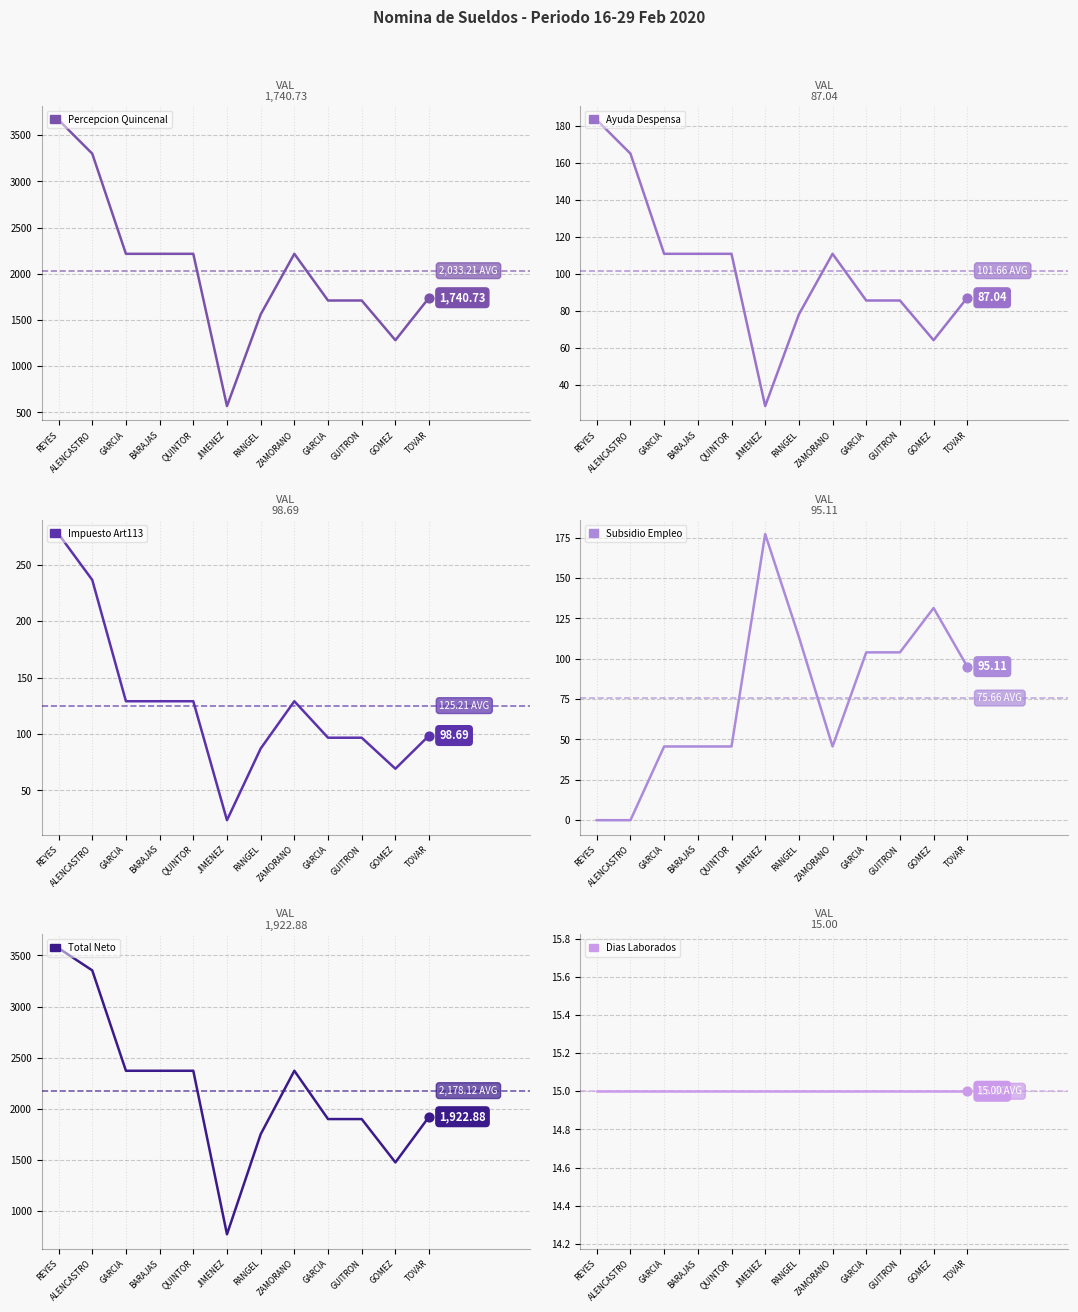

Which series has the largest total across all categories?

Total Neto